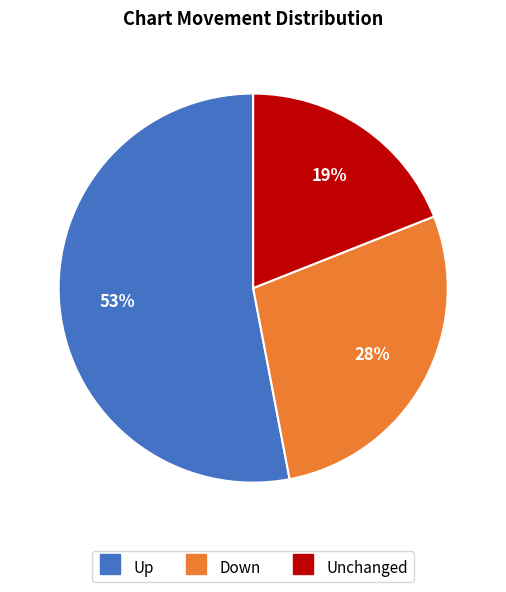

Is there any slice that represents more than half of the pie?

Yes